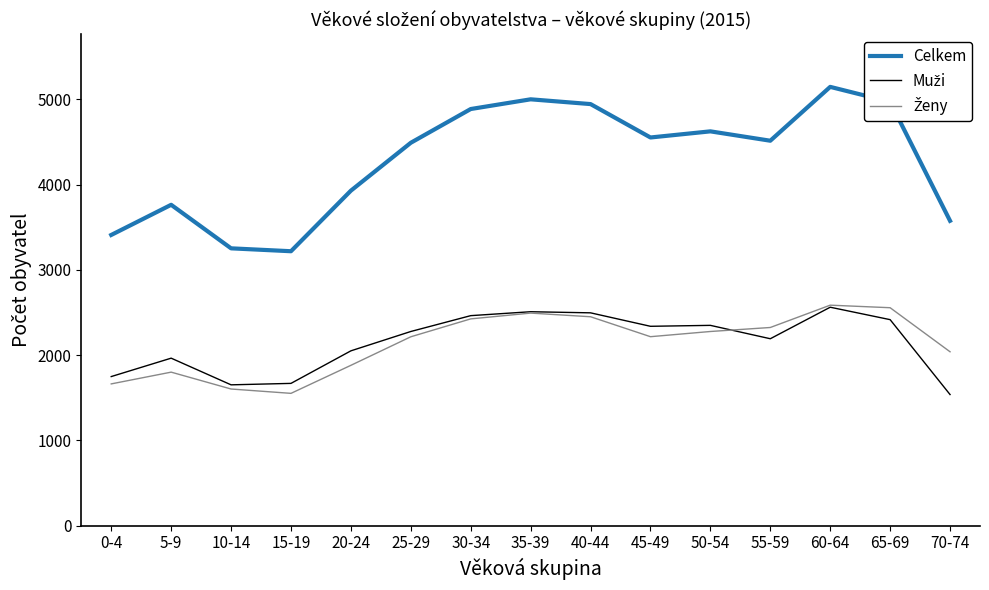

What is the total value across all series at 20-24?

7860